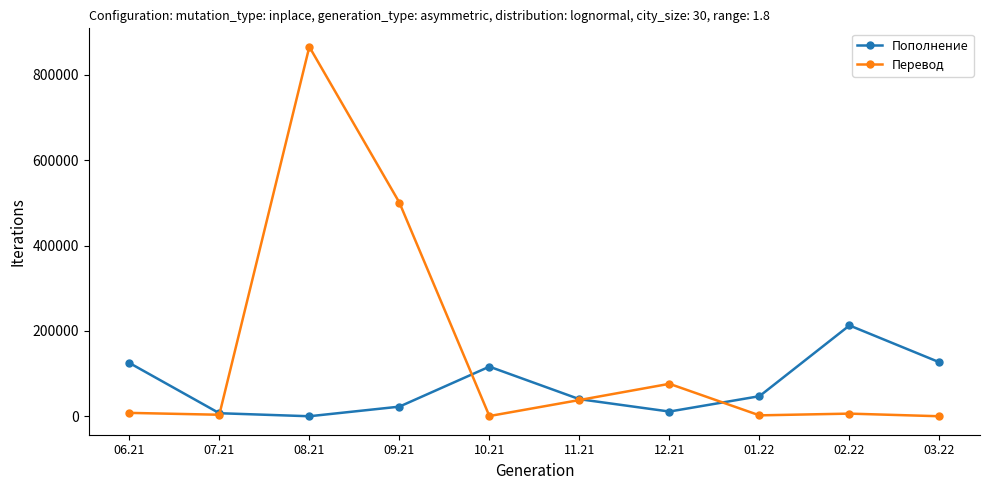

Between 11.21 and 03.22, which series saw the biggest shift?

Пополнение